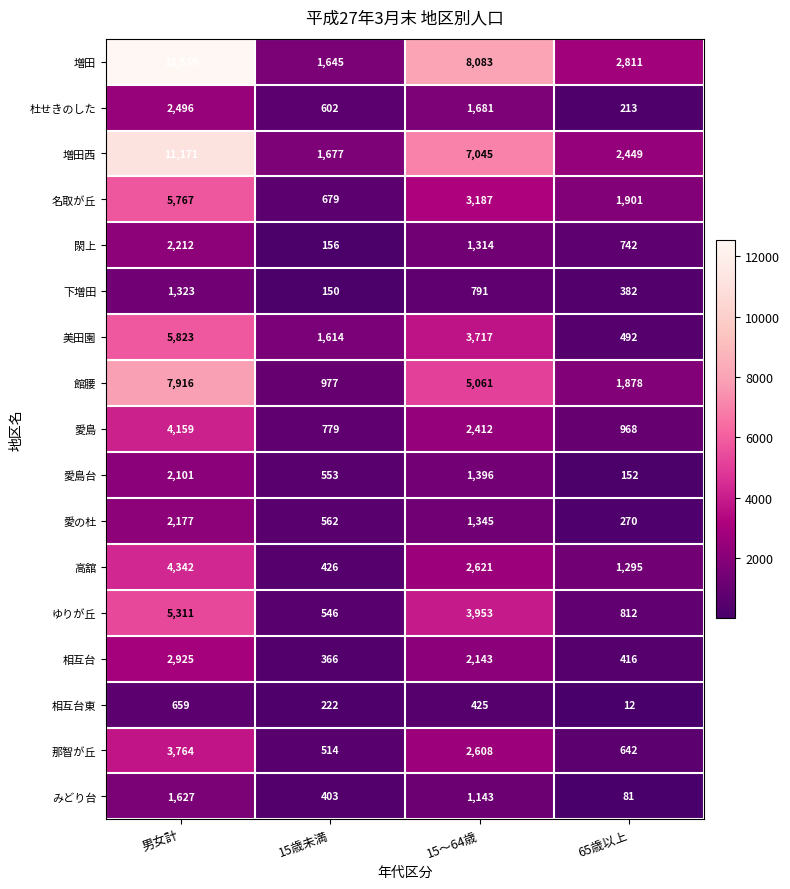

Read the 館腰 value at 男女計, to the nearest 50.

7900